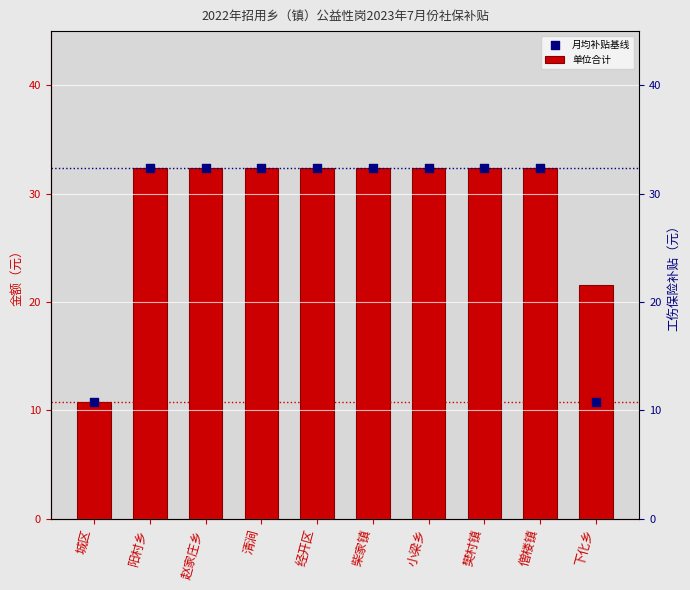

At how many categories does at least one series exceed 11?

9